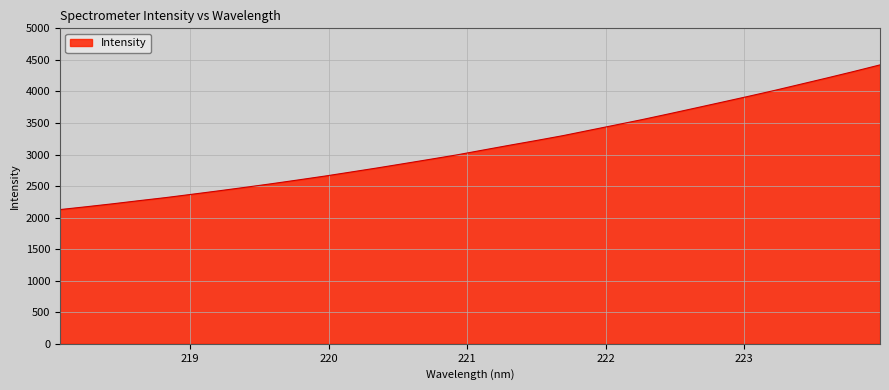

What is the maximum value shown in the chart?

4420.5